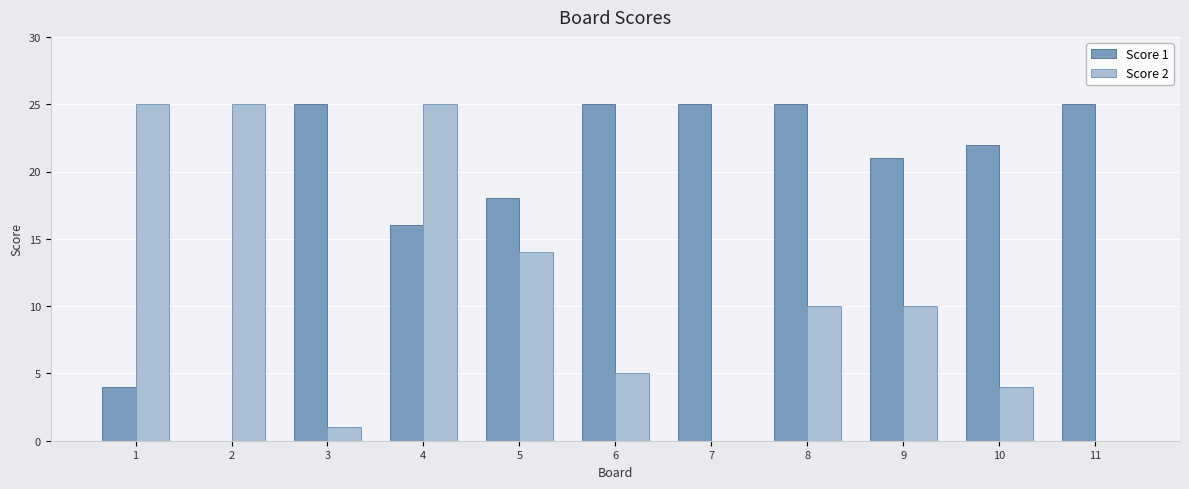

What is the highest value of the Score 2 series?

25